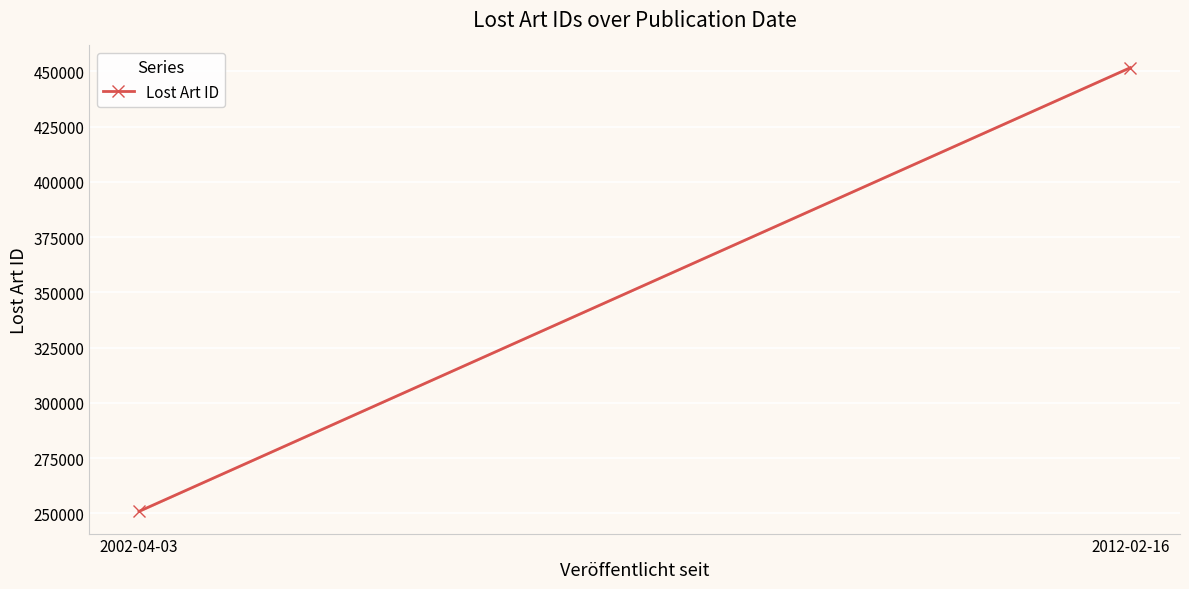

What is the sum of all values?

702581.5